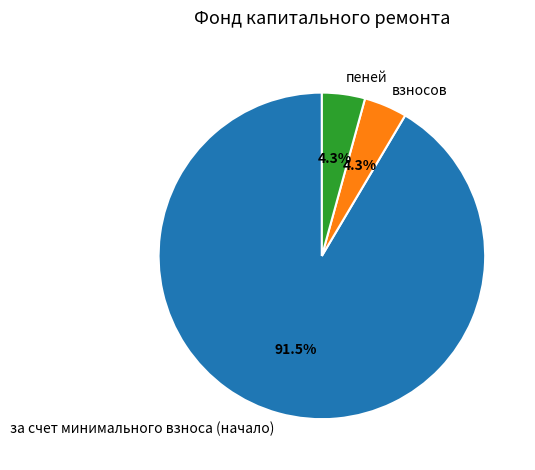

How many segments does this pie chart have?

3